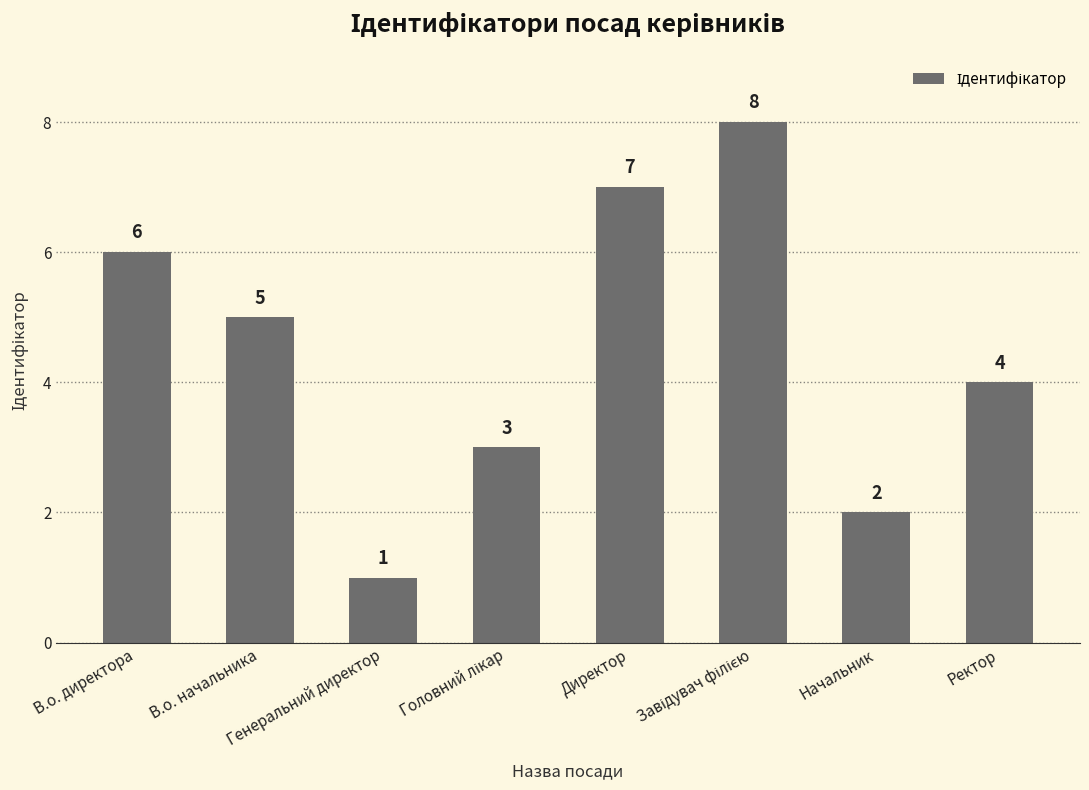

What is the value of the 6th bar from the left?

8